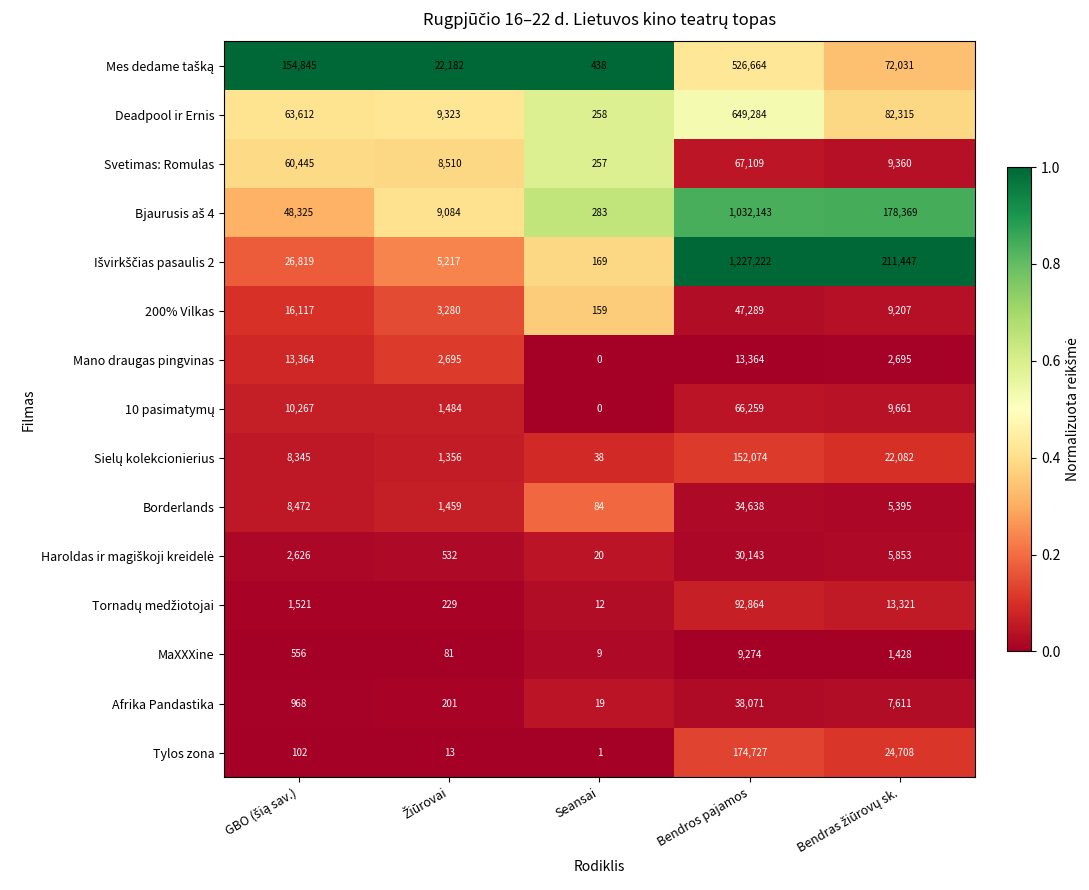

At how many categories does at least one series exceed 22713?

3